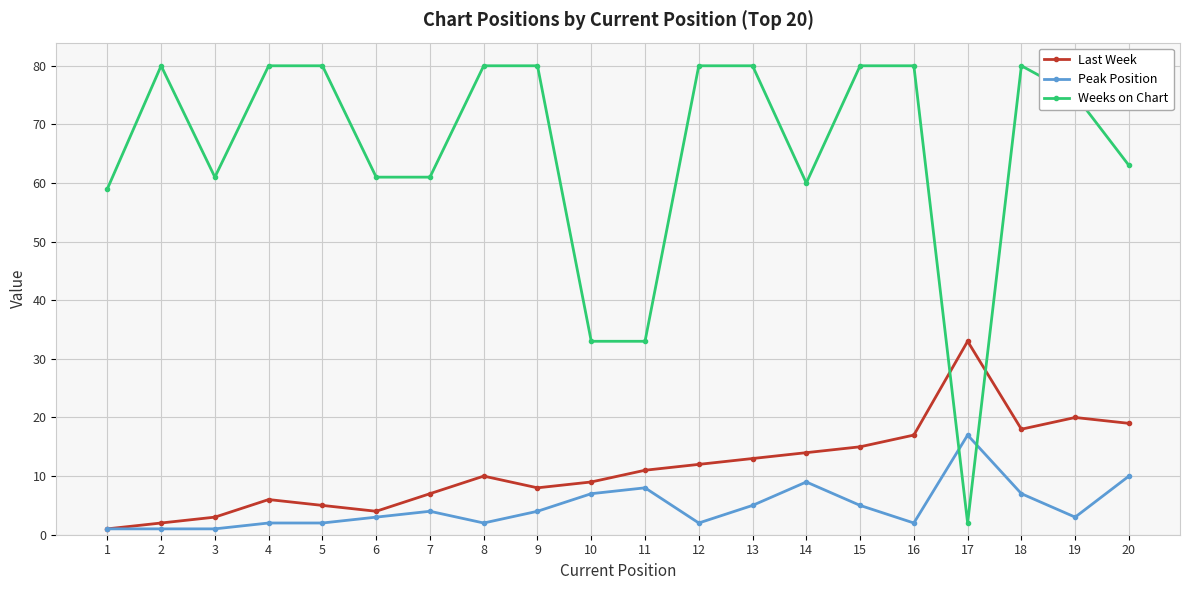

At which label is Peak Position closest to 9?

14